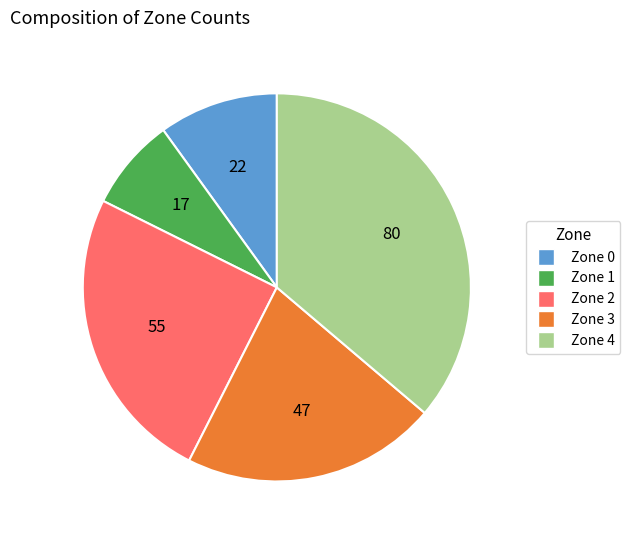

The Zone 3 slice represents 21% of the pie. True or false?

True